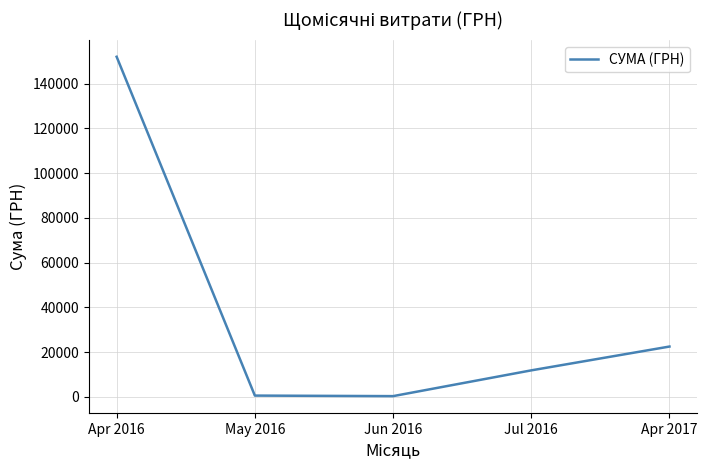

At which label is the value closest to 76152?

Apr 2017